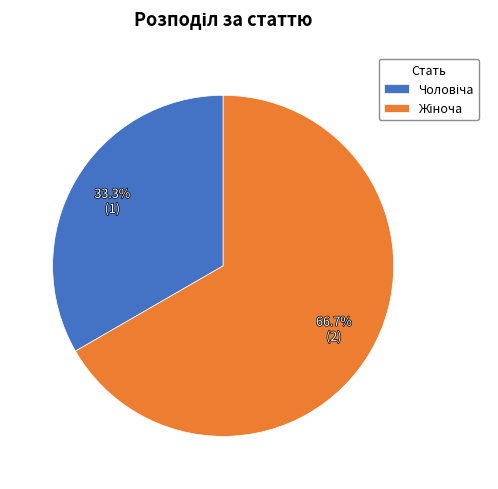

Count the number of slices in the pie.

2